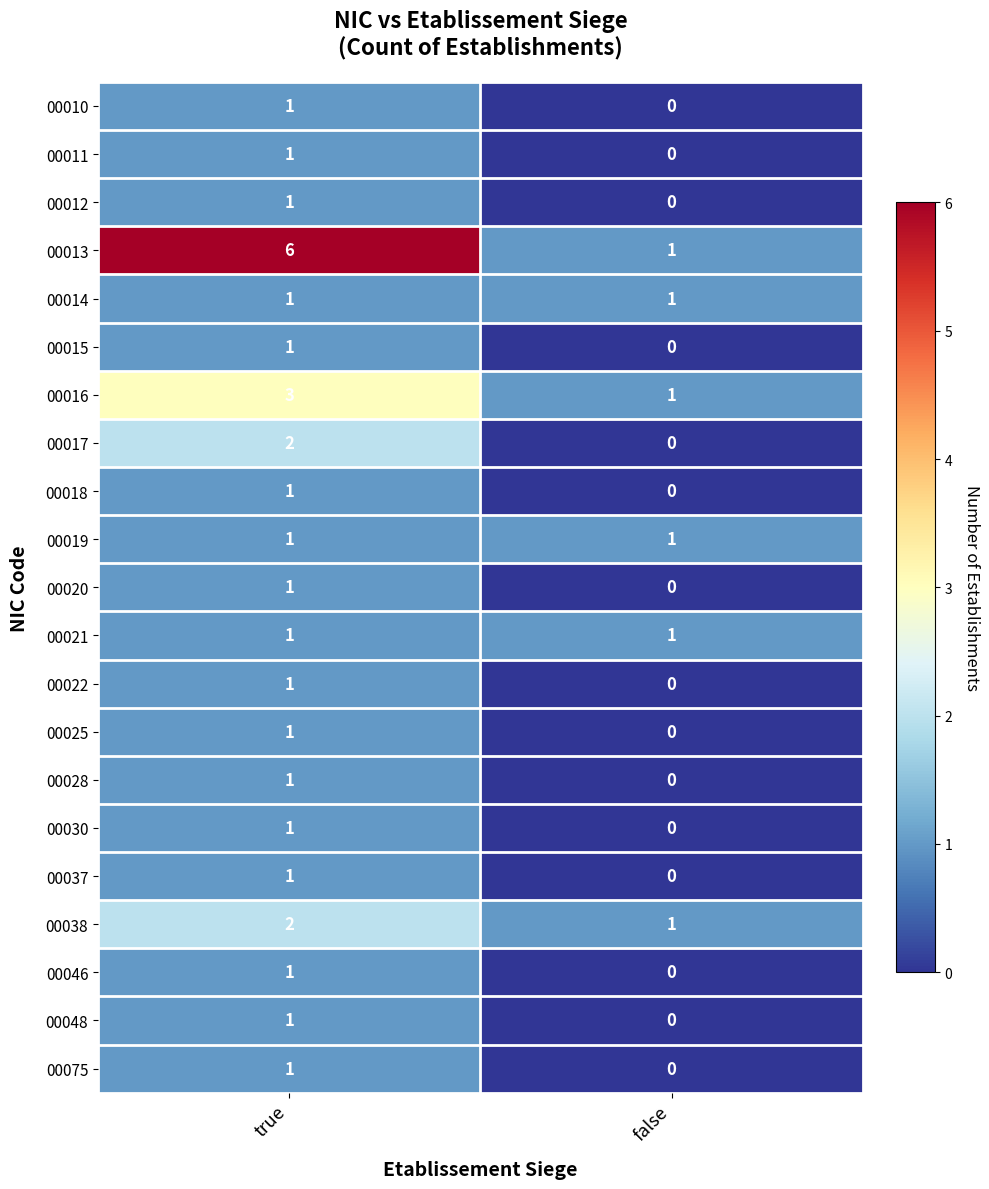

Rank the categories by 00075 value from lowest to highest.

false, true